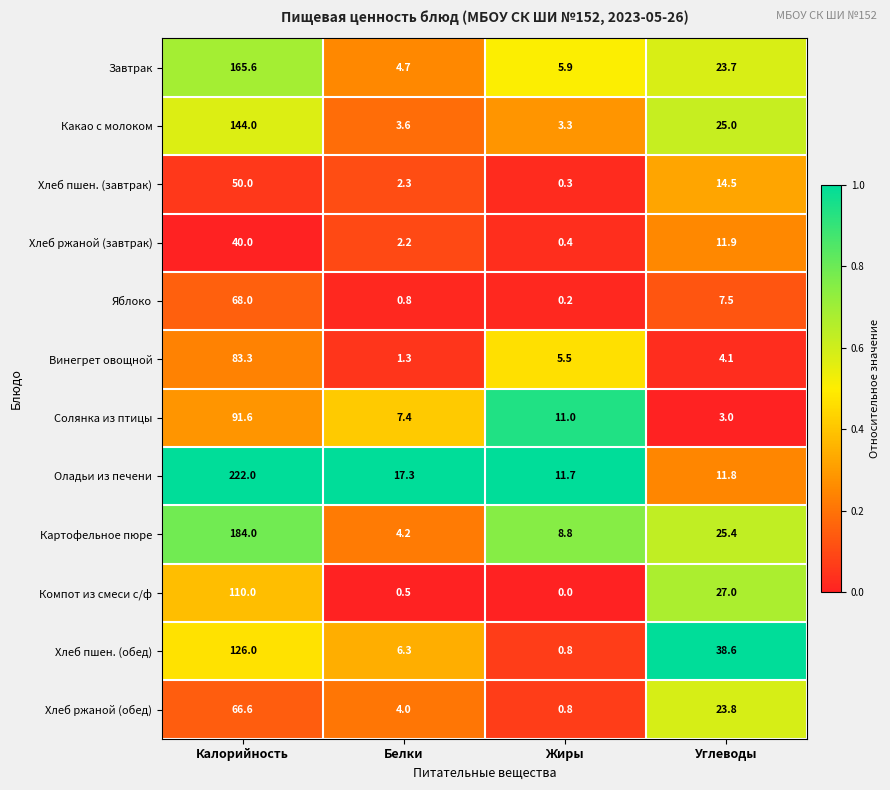

What is the highest value of the Винегрет овощной series?

83.3